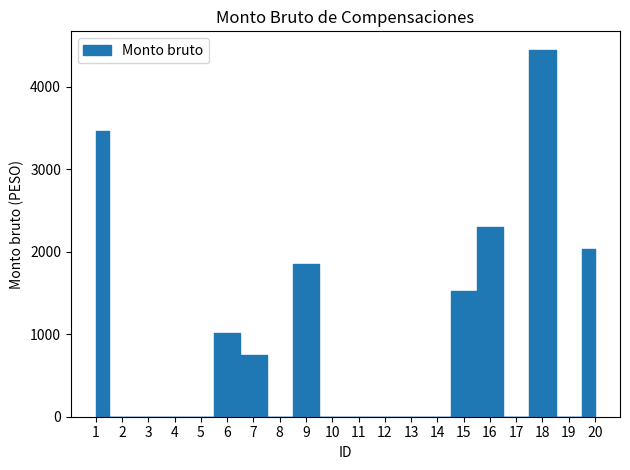

The chart shows a value of 1299.4 at 16. True or false?

False